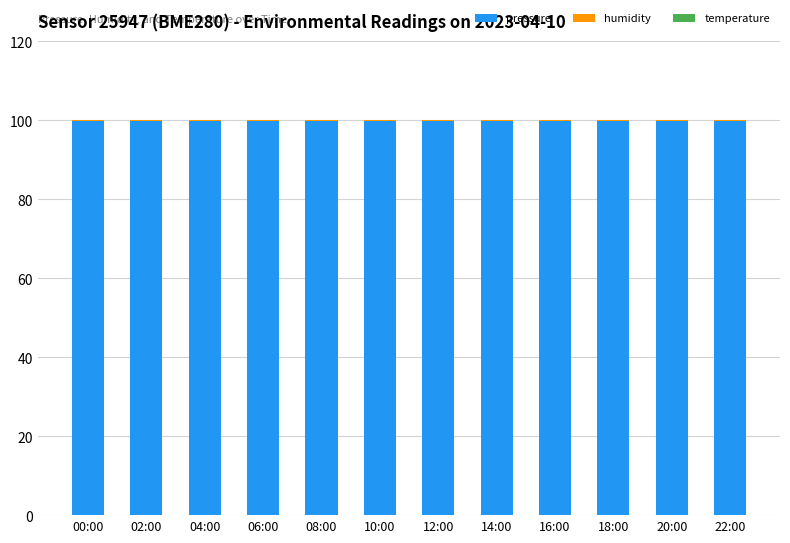

What is the highest value of the pressure series?

99.9